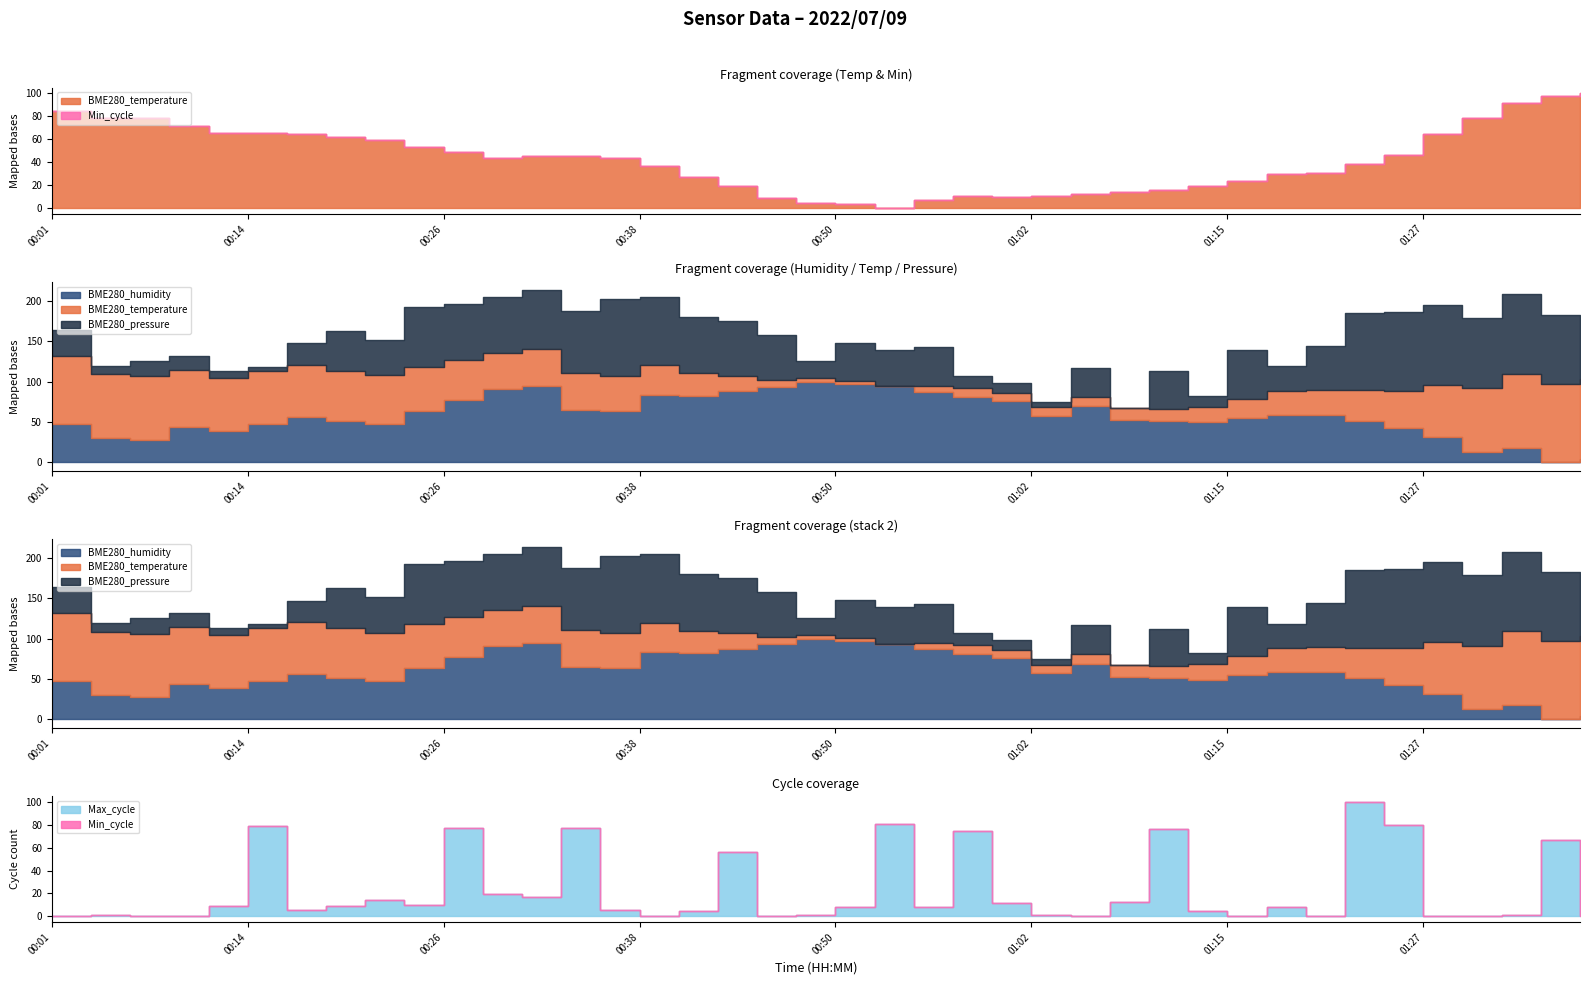

What is the average value of the Min_cycle series?

29.0